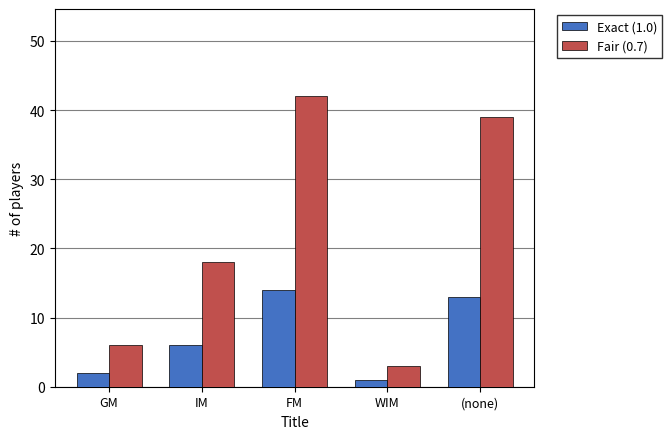

Rank the series by their average value, from lowest to highest.

Exact (1.0), Fair (0.7)